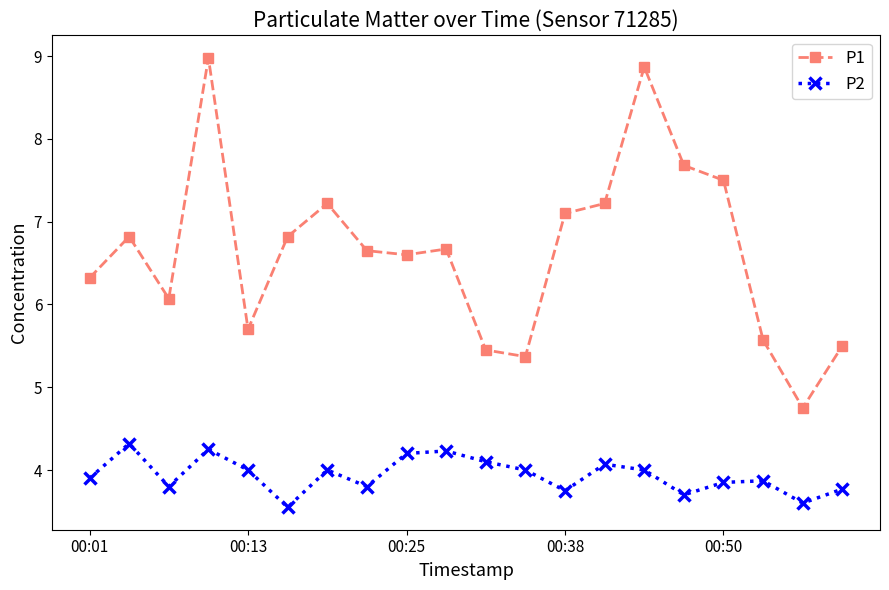

At how many categories does at least one series exceed 7?

7